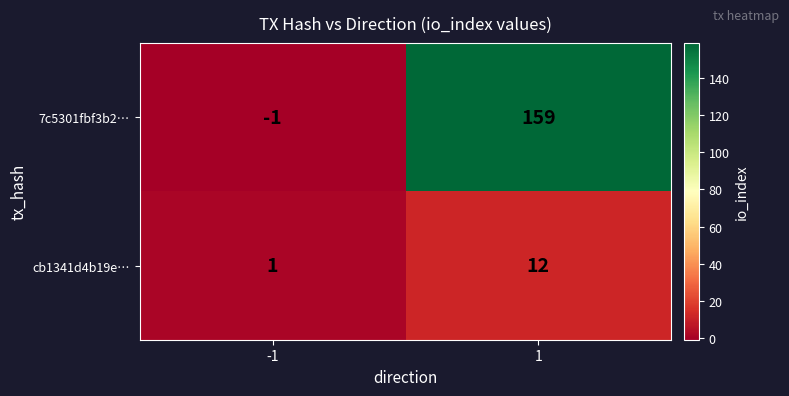

List the labels in order of 7c5301fbf3b2… value, smallest first.

-1, 1